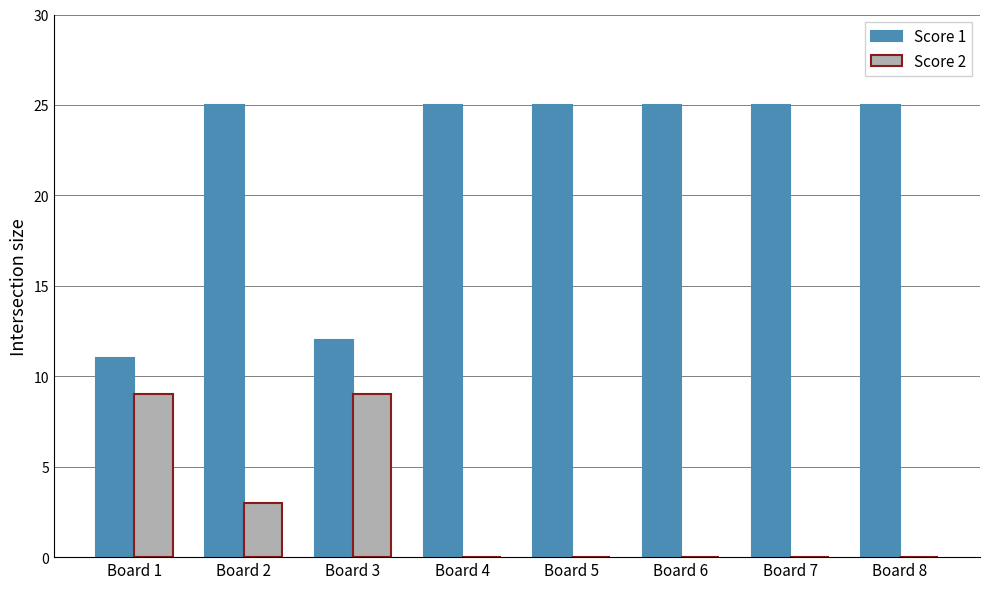

What is the sum of the Score 2 values at Board 2 and Board 6?

3